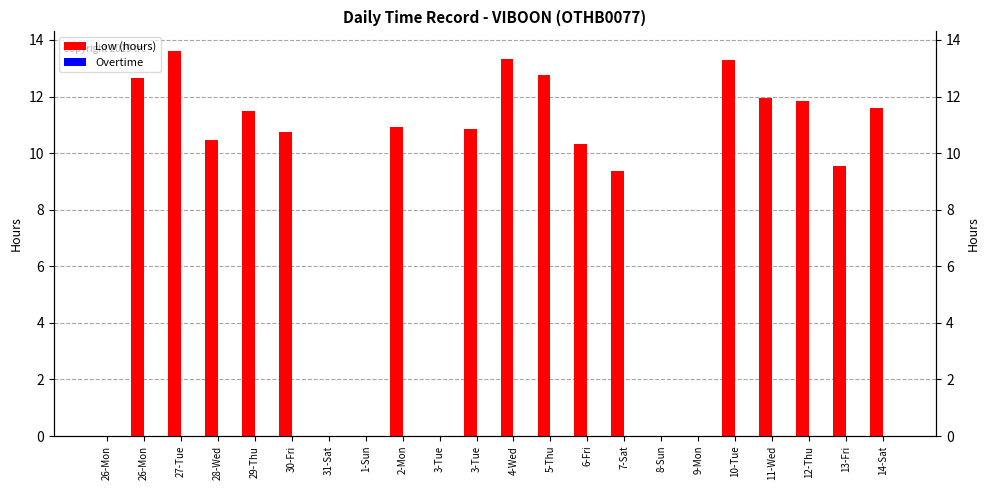

Are the bars horizontal?

No